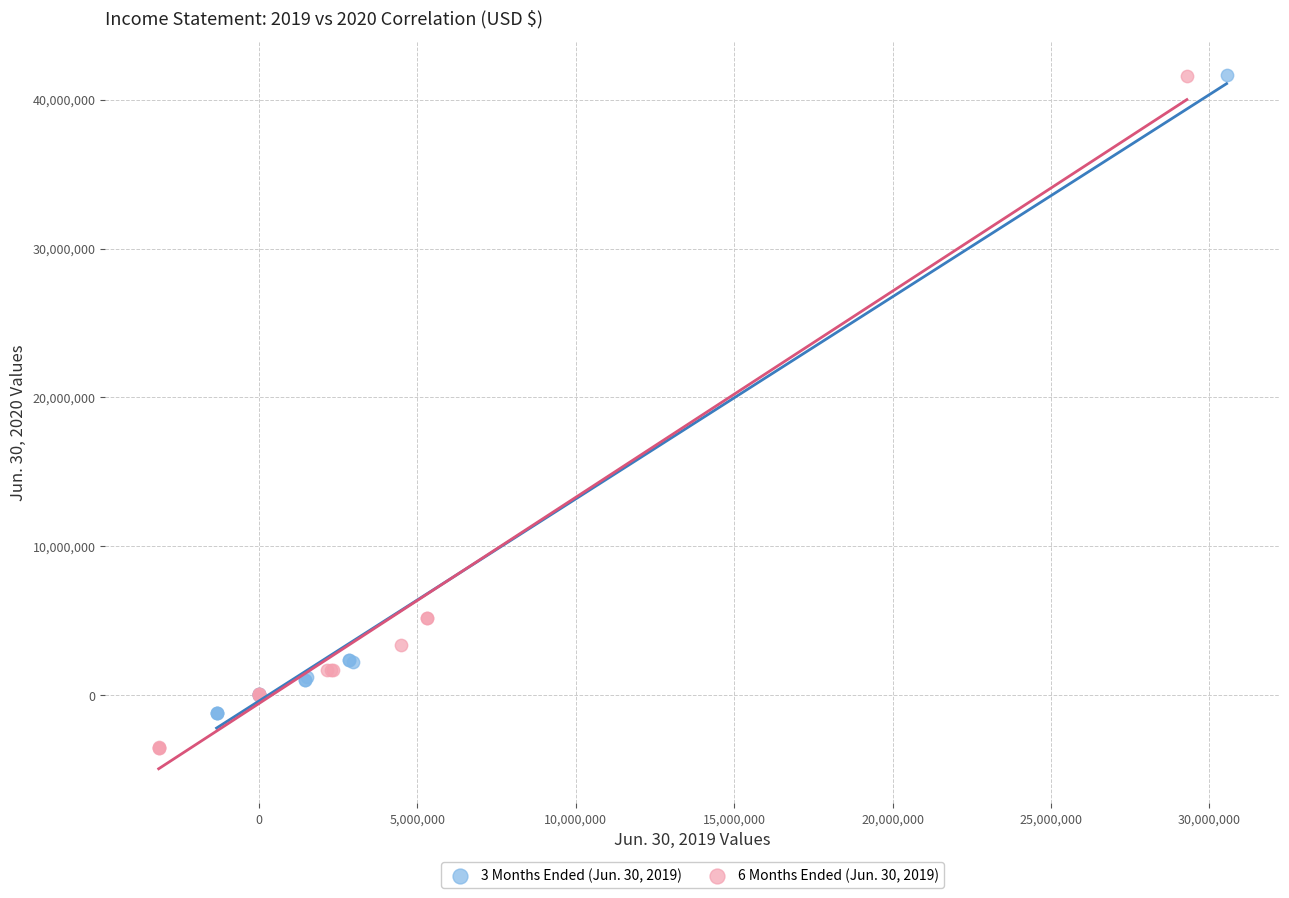

Which series has the largest Y range (max minus min)?

6 Months Ended (Jun. 30, 2019)